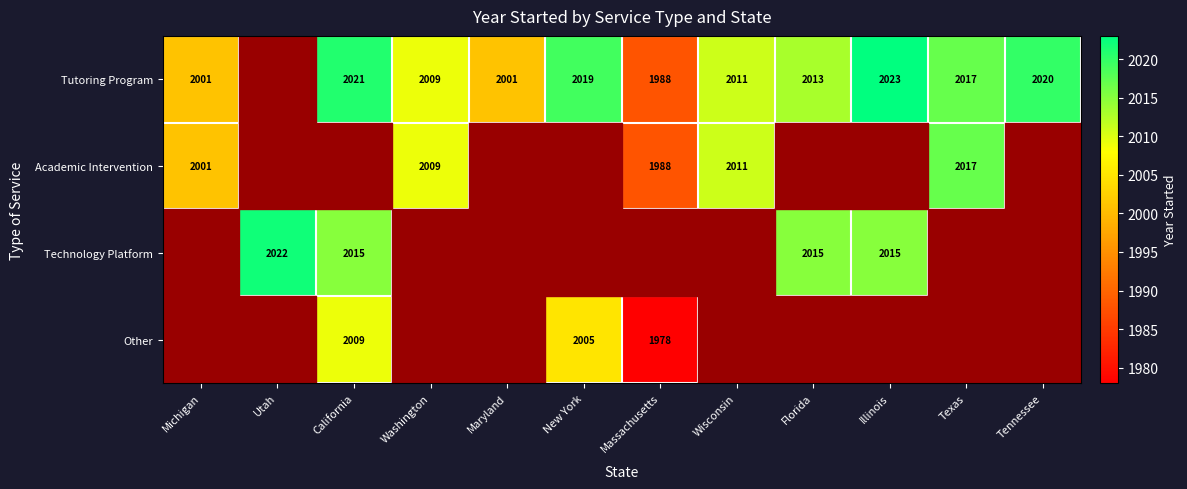

True or false: Academic Intervention has a value of 1211 at Massachusetts.

False